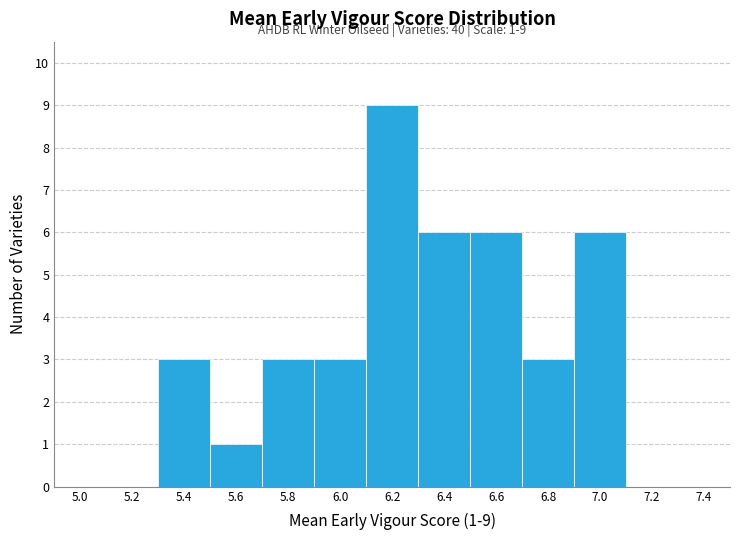

Reading right to left, list all the values displayed in this chart.

7.4=0	7.2=0	7.0=6	6.8=3	6.6=6	6.4=6	6.2=9	6.0=3	5.8=3	5.6=1	5.4=3	5.2=0	5.0=0